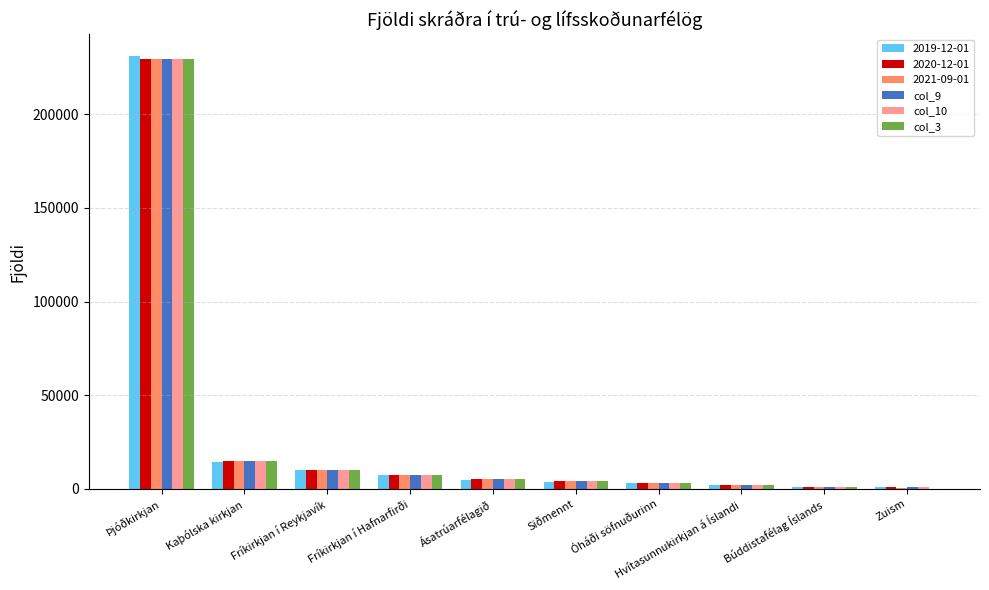

What is the total value across all series at Þjóðkirkjan?

1379627